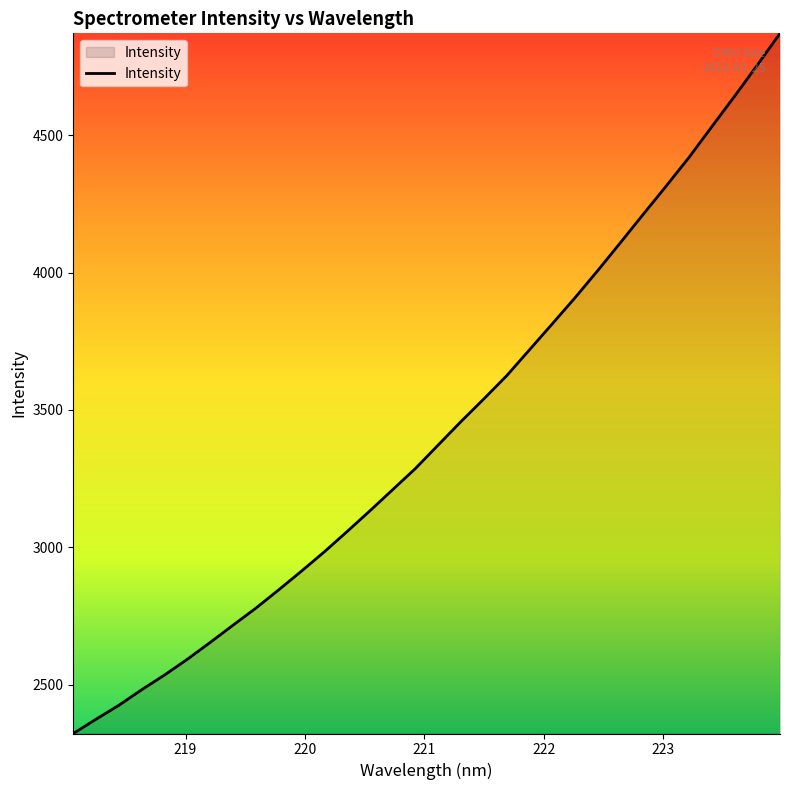

Does the chart display data point markers on the line(s)?

No